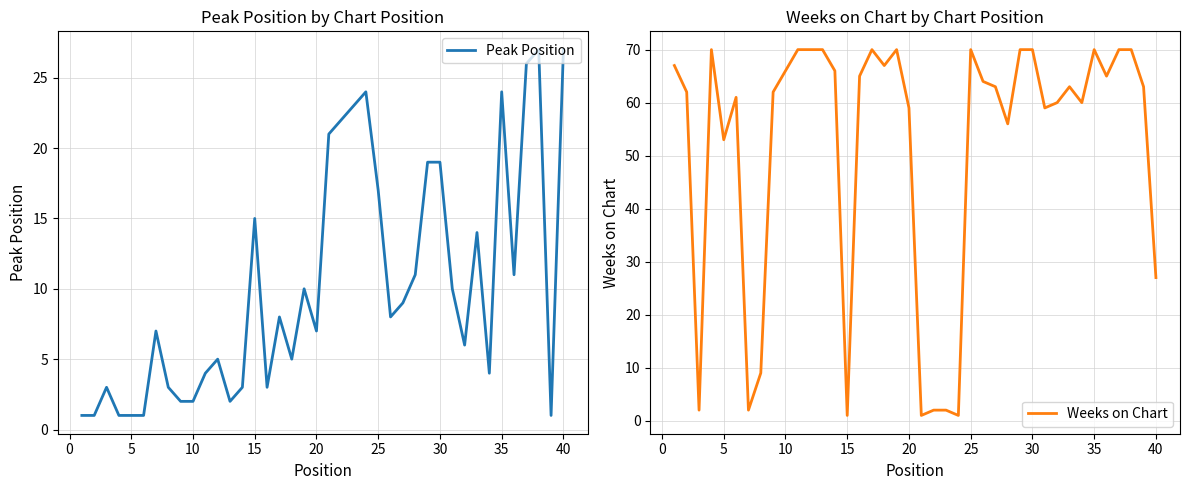

After their last crossing, which series has the higher values: Peak Position or Weeks on Chart?

Weeks on Chart